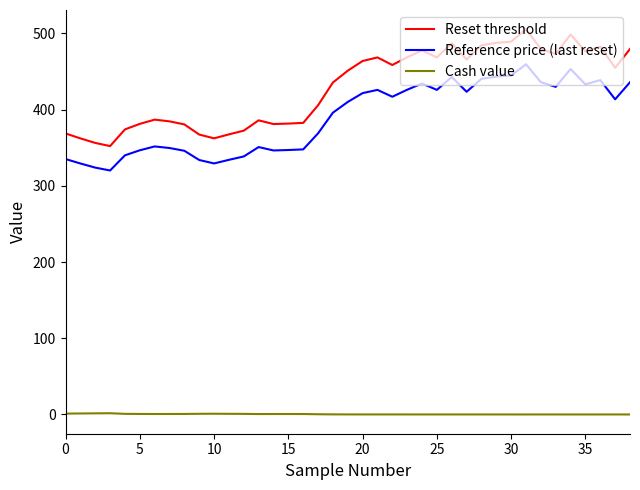

Rank the series by their maximum value, from highest to lowest.

Reset threshold, Reference price (last reset), Cash value